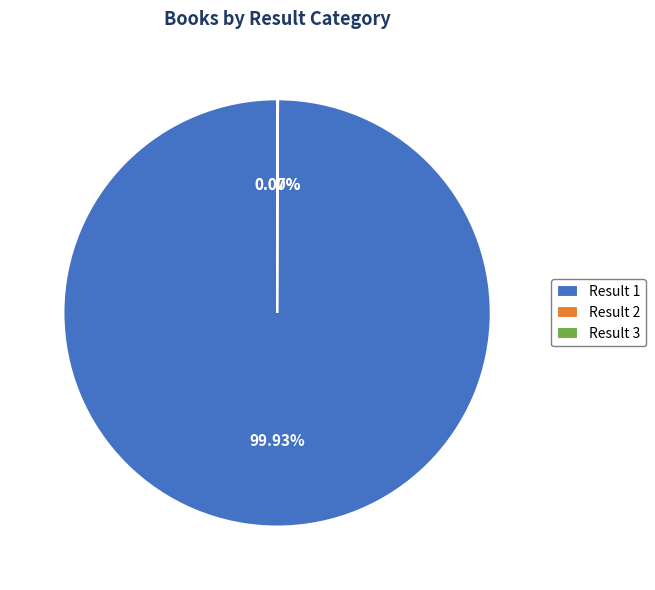

Does any single category account for the majority?

Yes